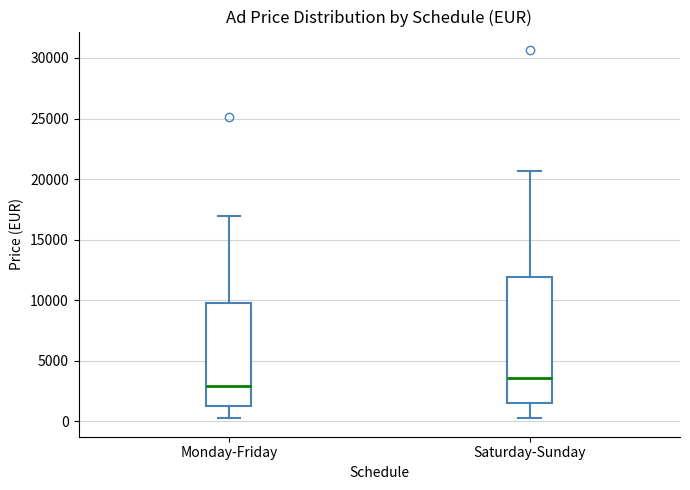

Reading left to right, read every box against the y-axis: the position of its median line, the range the box covers, and the ends of its whiskers. The values are not printed on the chart, so give them approximately, as read against the axis.

Monday-Friday: median 3000, box 1000 to 9500, whiskers 0 to 17000
Saturday-Sunday: median 3500, box 1500 to 12000, whiskers 500 to 20500